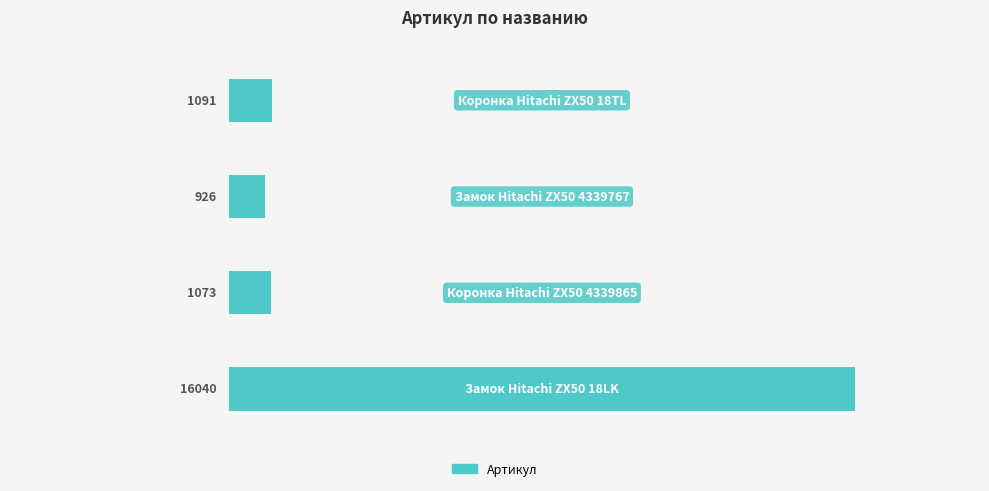

Reading top to bottom, list all the values displayed in this chart.

1091	926	1073	16040